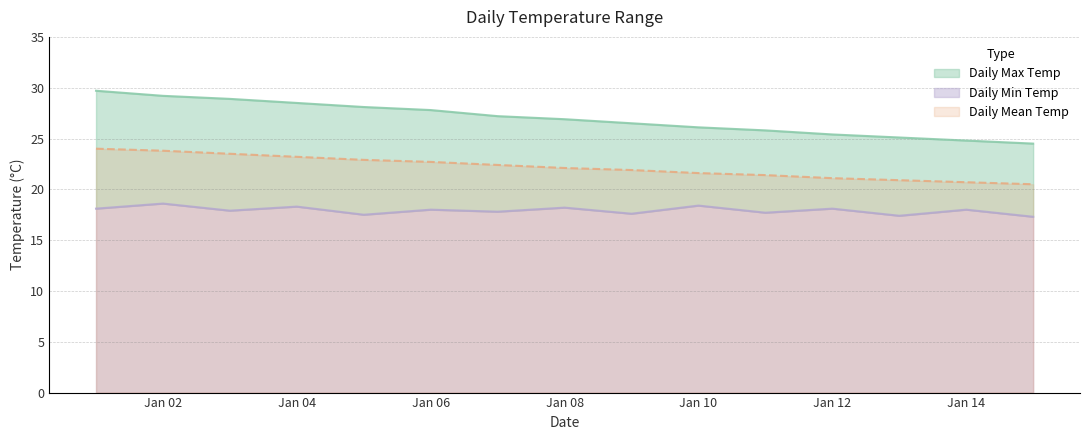

The value of Daily Mean Temp at Jan 06 is 22.7. True or false?

True